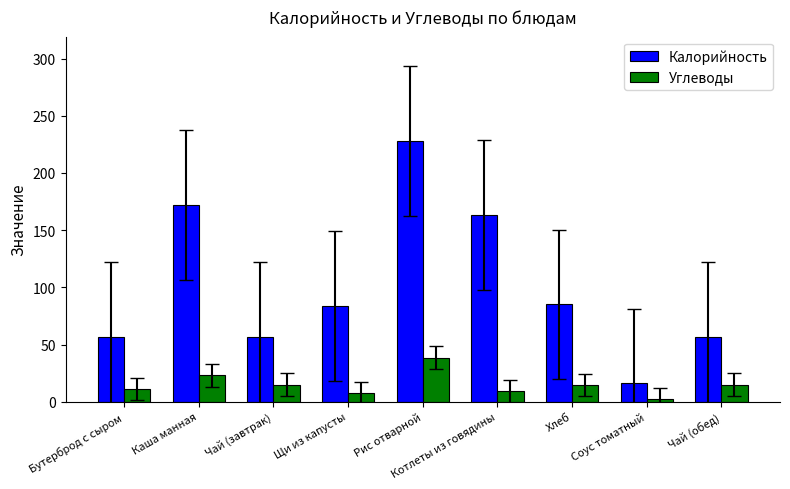

What is the spread (max minus min) of values at Чай (обед)?

42.0